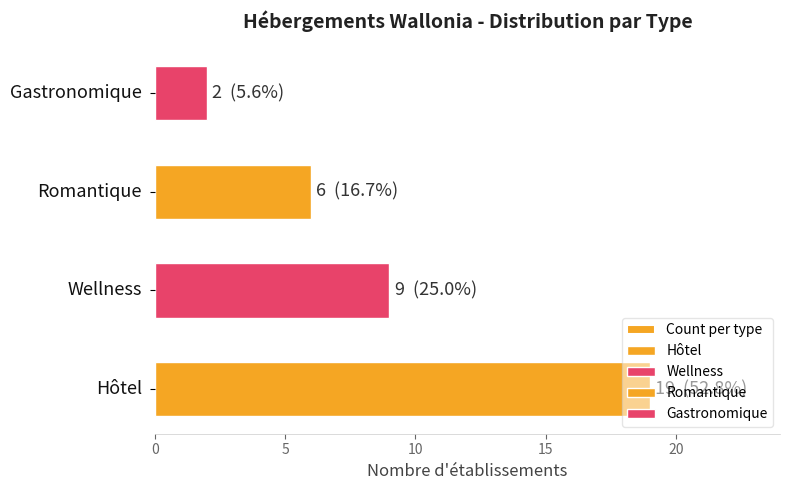

What is the minimum value shown in the chart?

2